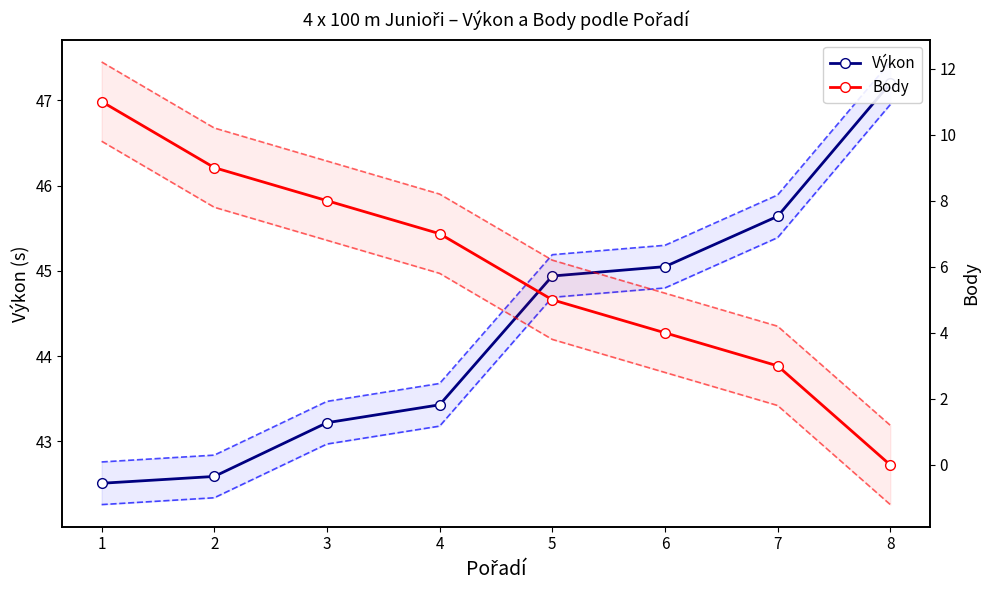

What is the value of the Body point at the 7th from the left?

3.0